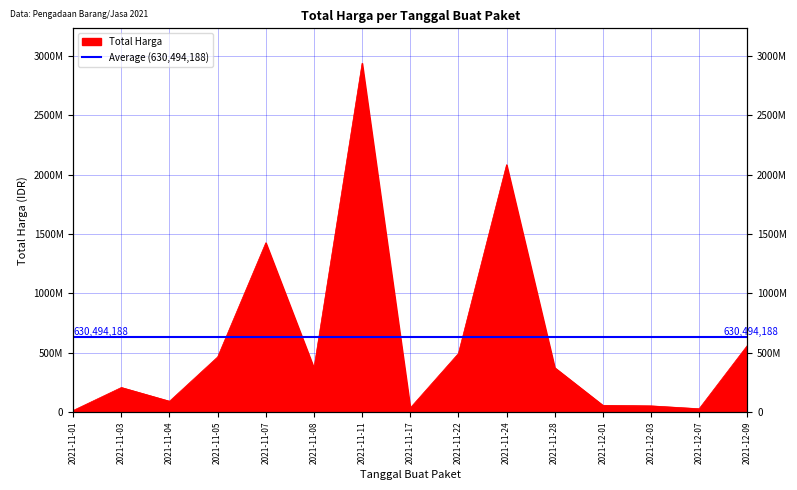

What value does the data have at 2021-12-09?

559971000